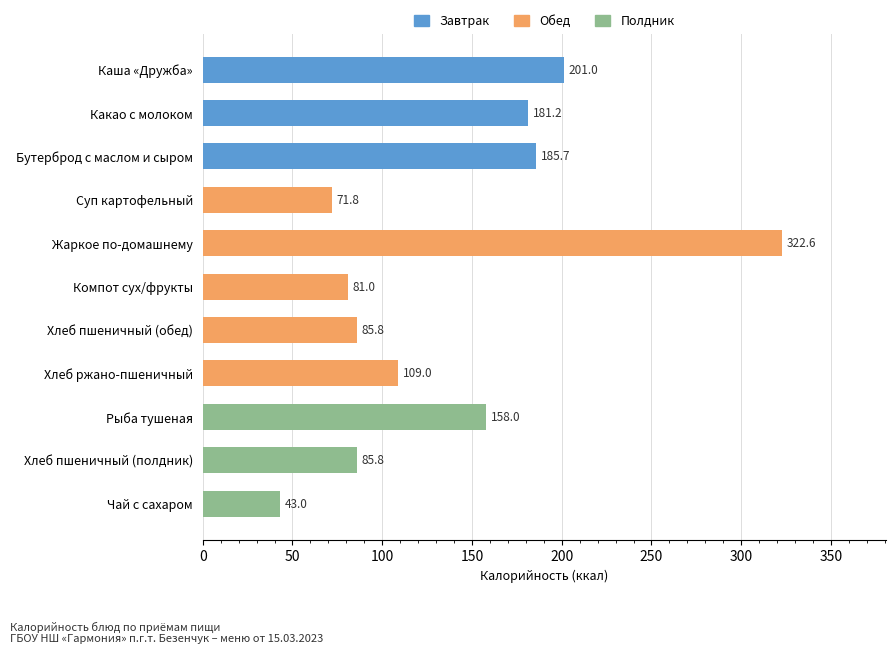

Reading bottom to top, extract all data points from this chart.

43.0	85.8	158.0	109.0	85.8	81.0	322.6	71.8	185.7	181.2	201.0